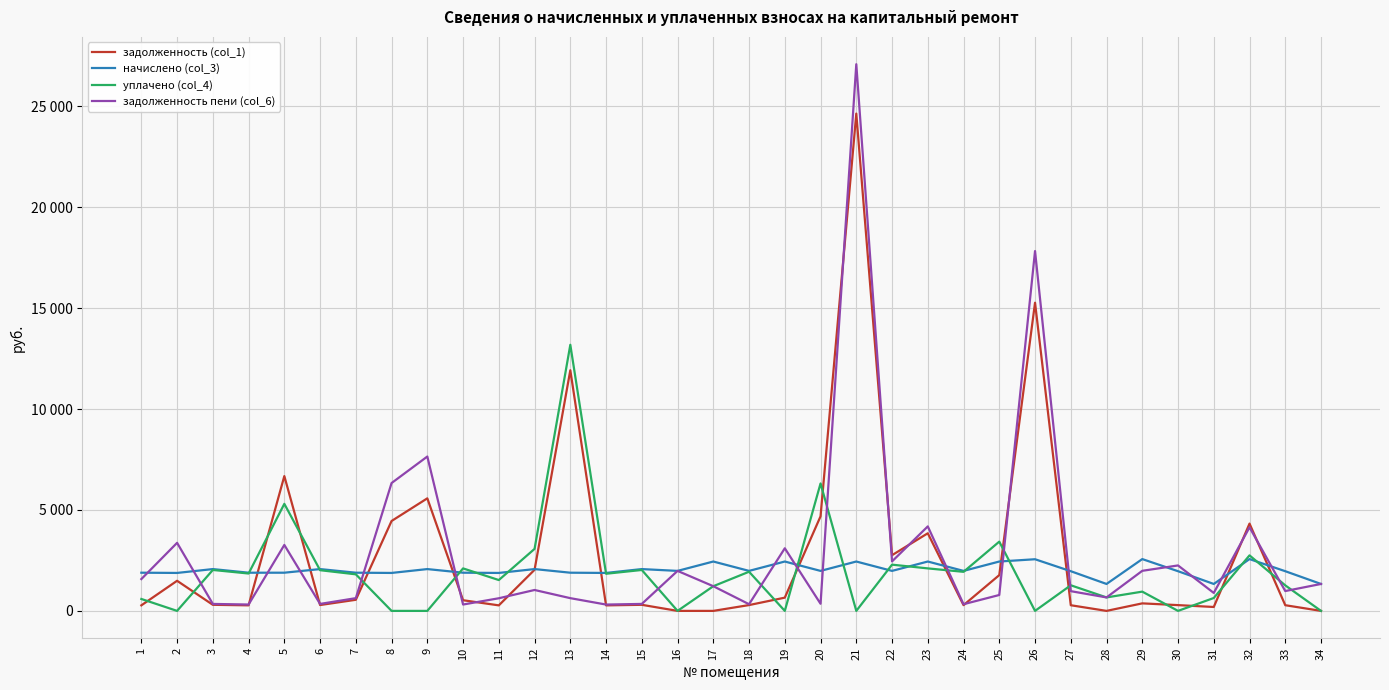

At 22, list the series in order from largest to smallest.

задолженность (col_1), задолженность пени (col_6), уплачено (col_4), начислено (col_3)